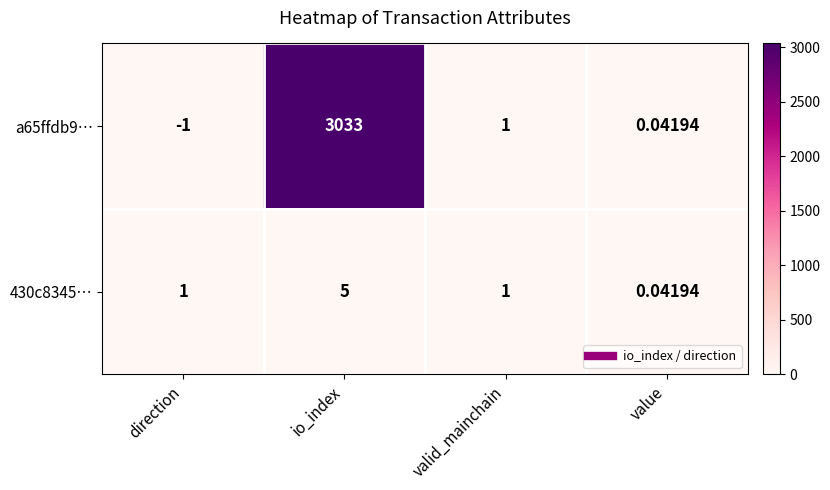

At which category does the chart reach its peak across all series?

io_index